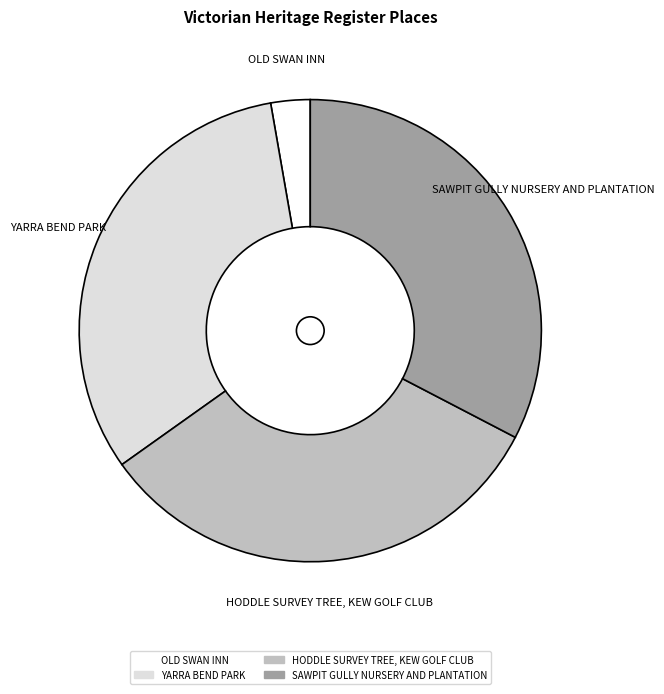

Which has a higher value, YARRA BEND PARK or SAWPIT GULLY NURSERY AND PLANTATION?

SAWPIT GULLY NURSERY AND PLANTATION